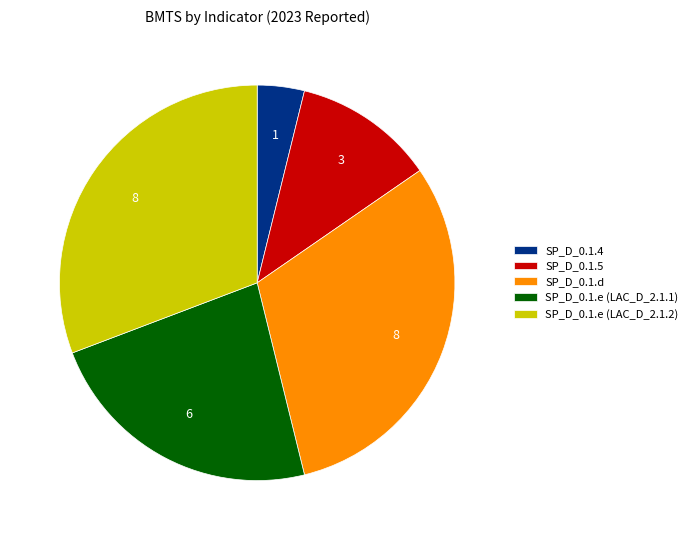

How many segments does this pie chart have?

5